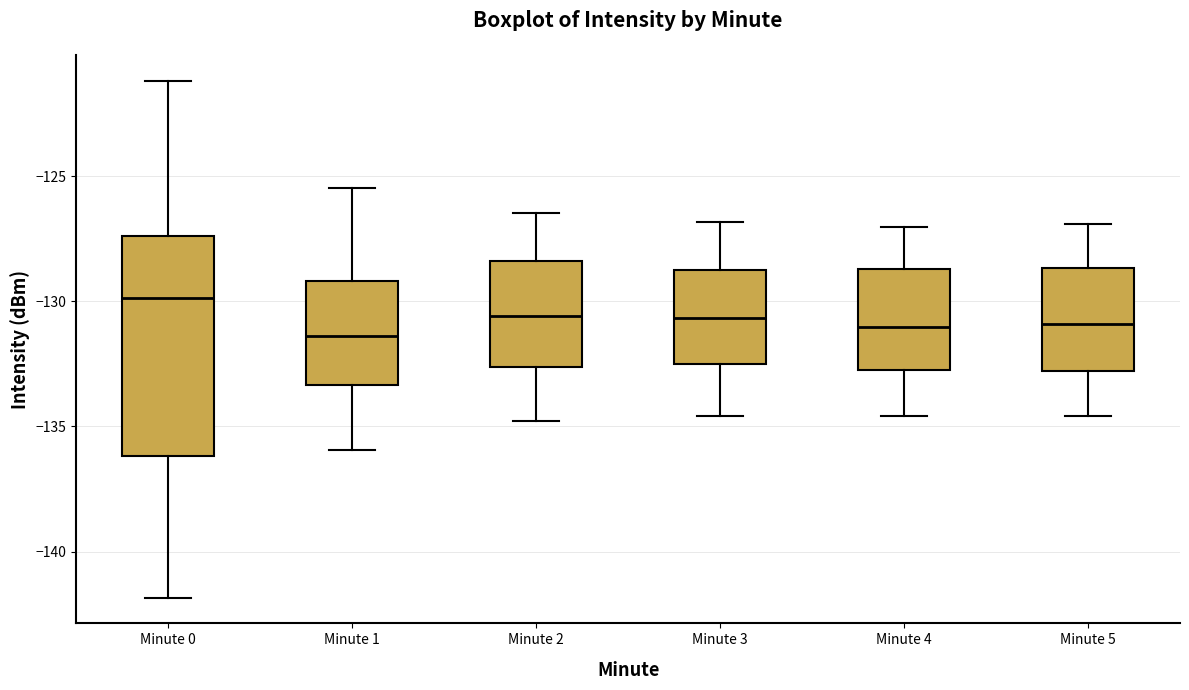

Reading left to right, read every box against the y-axis: the position of its median line, the range the box covers, and the ends of its whiskers. The values are not printed on the chart, so give them approximately, as read against the axis.

Minute 0: median -130.0, box -136.0 to -127.5, whiskers -142.0 to -121.0
Minute 1: median -131.5, box -133.5 to -129.0, whiskers -136.0 to -125.5
Minute 2: median -130.5, box -132.5 to -128.5, whiskers -135.0 to -126.5
Minute 3: median -130.5, box -132.5 to -128.5, whiskers -134.5 to -127.0
Minute 4: median -131.0, box -132.5 to -128.5, whiskers -134.5 to -127.0
Minute 5: median -131.0, box -133.0 to -128.5, whiskers -134.5 to -127.0